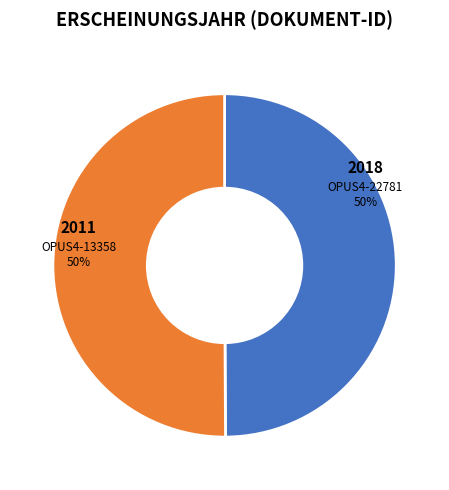

To the nearest percent, what is the average slice percentage?

50%